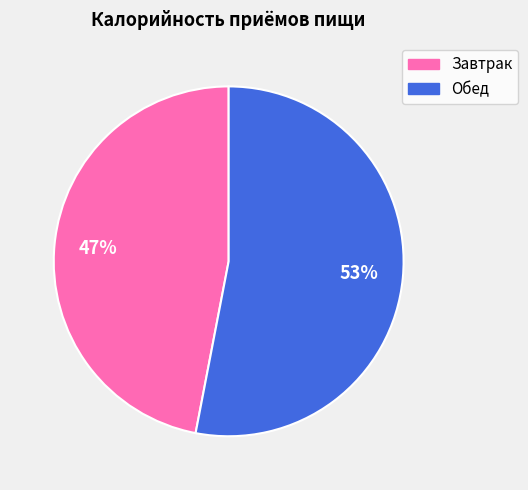

Which category has the smallest portion of the pie?

Завтрак